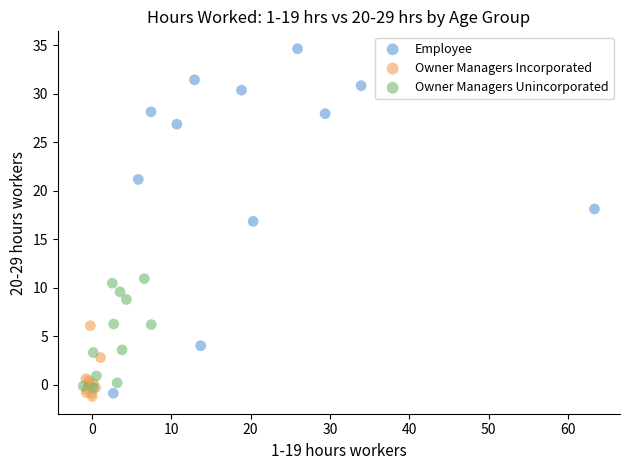

What are all the series names shown in the legend?

Employee, Owner Managers Incorporated, Owner Managers Unincorporated